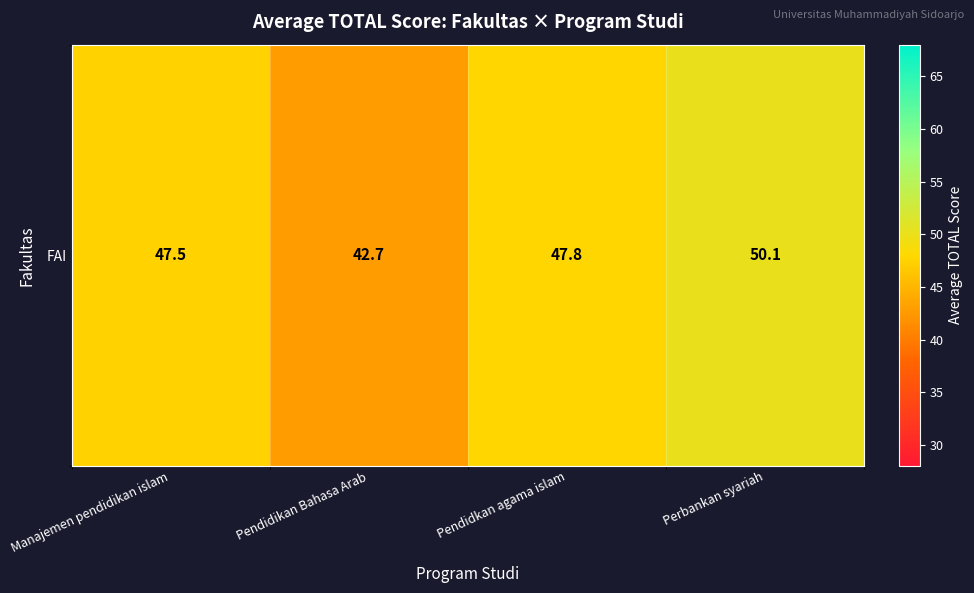

At which category does the chart reach its minimum across all series?

Pendidikan Bahasa Arab